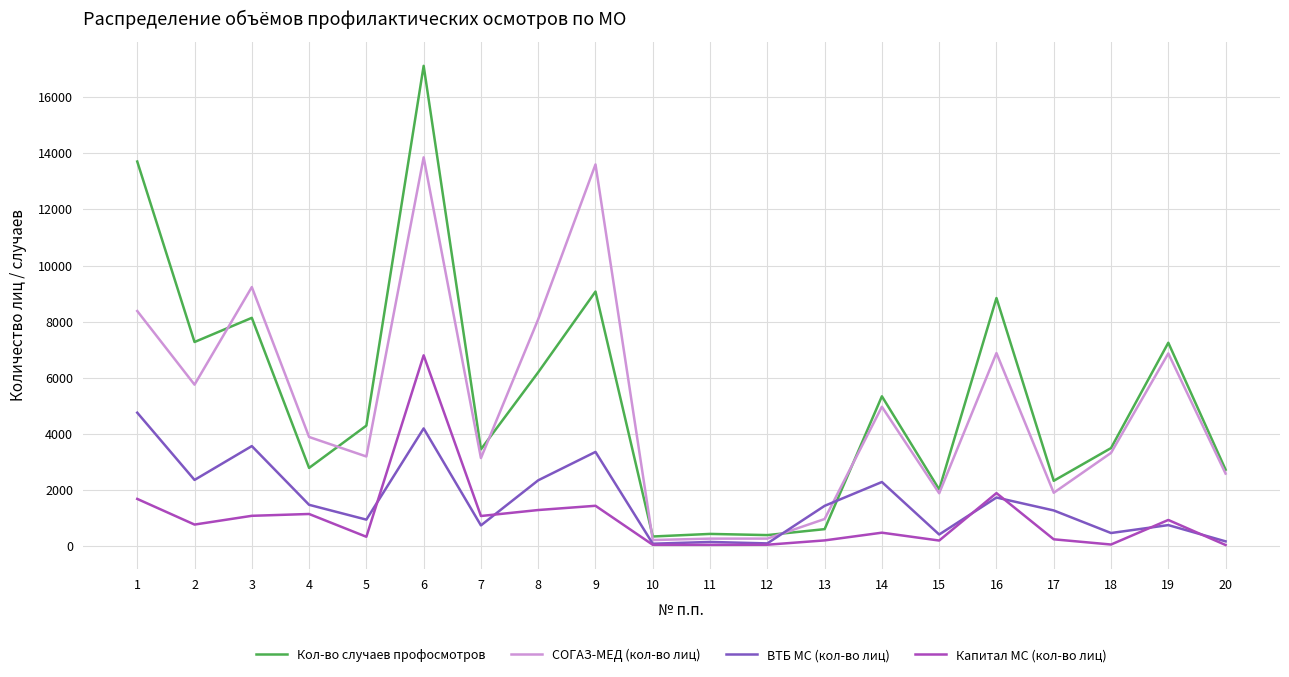

Where is Кол-во случаев профосмотров nearest to the value 8733?

16